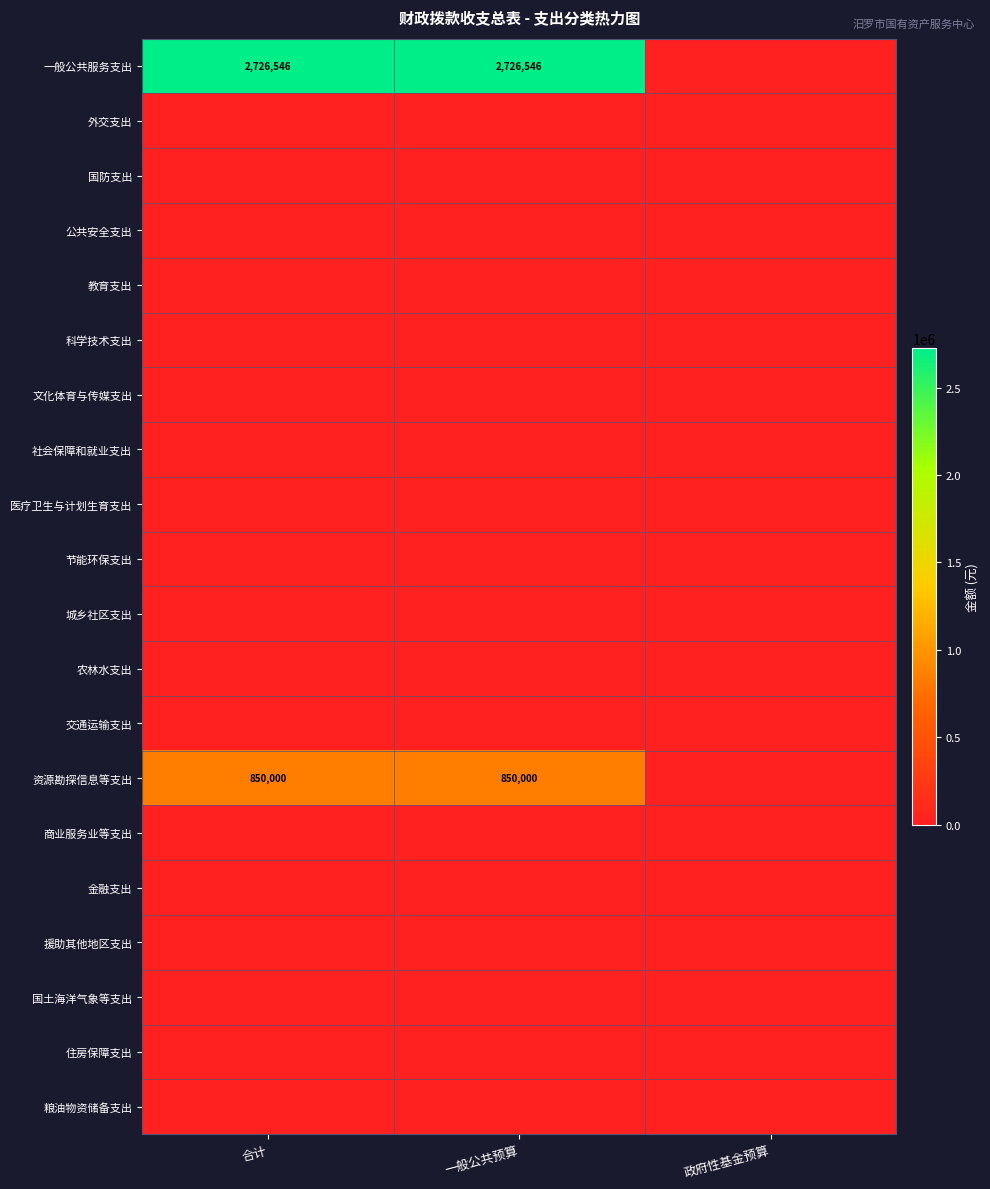

What is the average value of the 资源勘探信息等支出 series?

566667